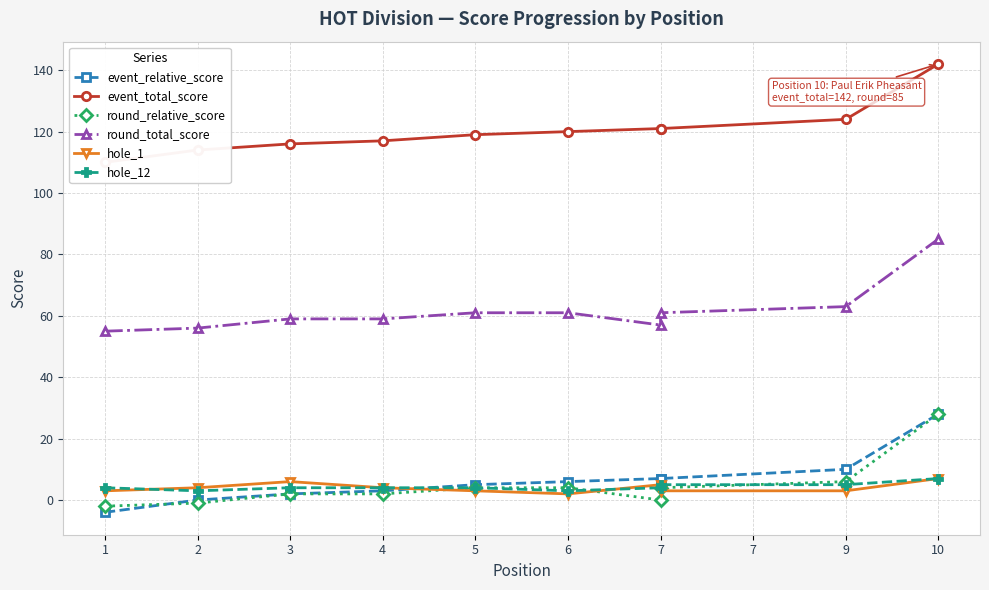

Which label corresponds to the largest value in the chart?

10